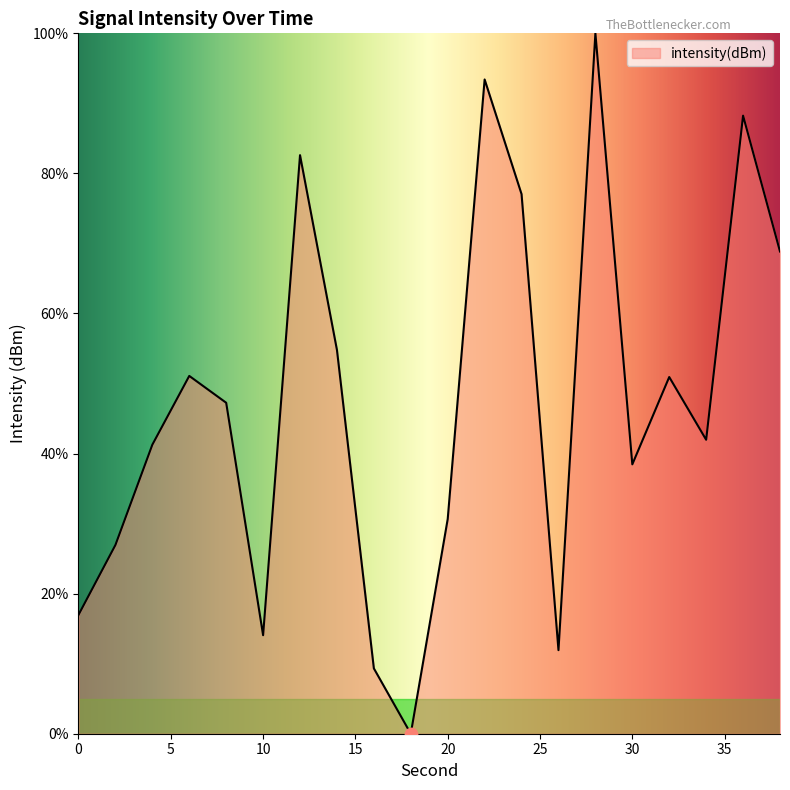

Is this an area chart (filled region under the line)?

Yes